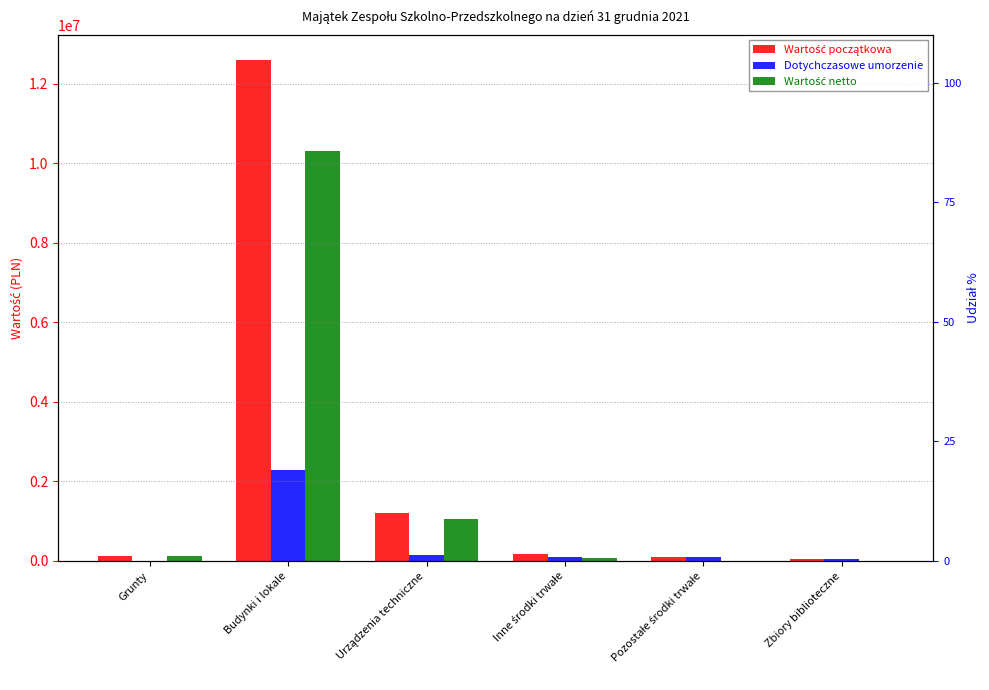

How many bars are there in each group?

3